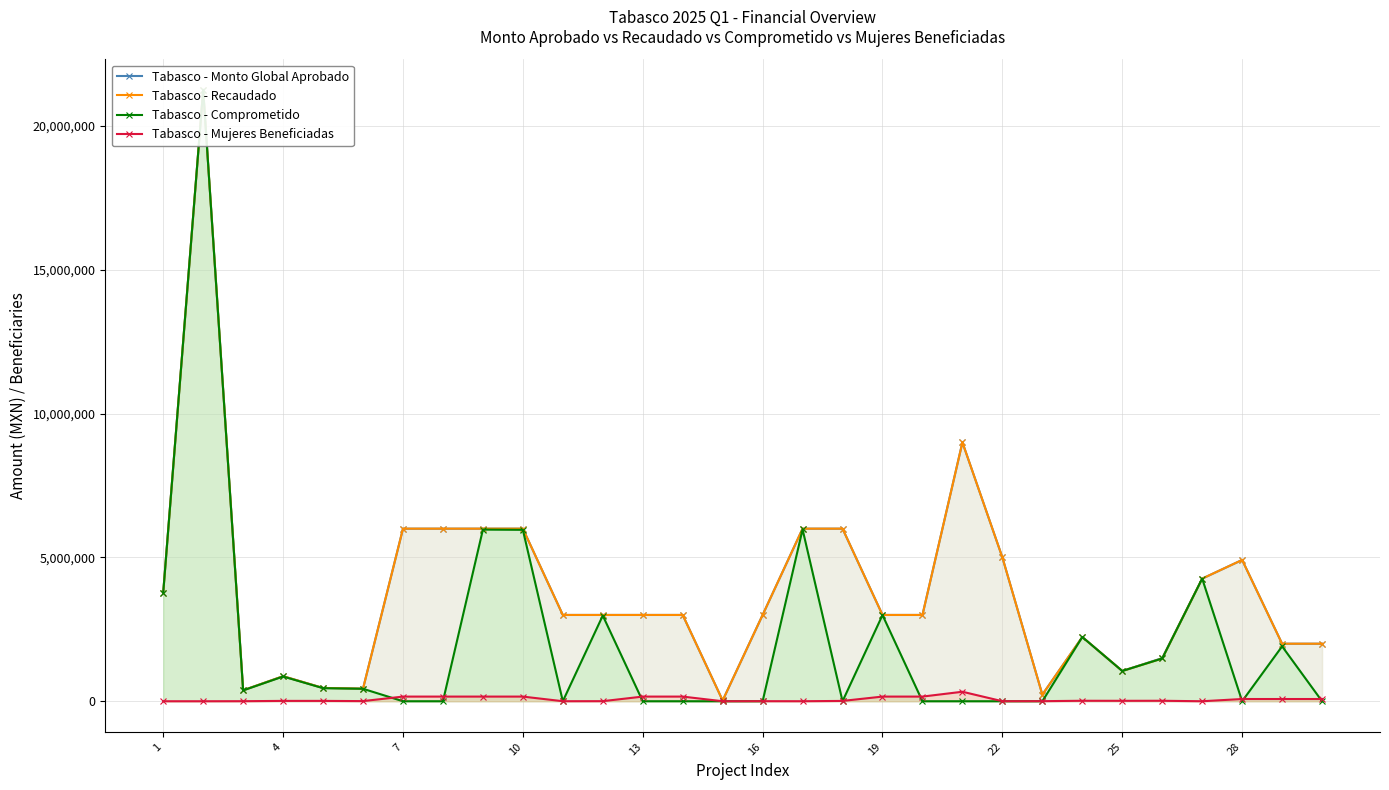

True or false: Tabasco - Recaudado and Tabasco - Mujeres Beneficiadas cross at least once.

False